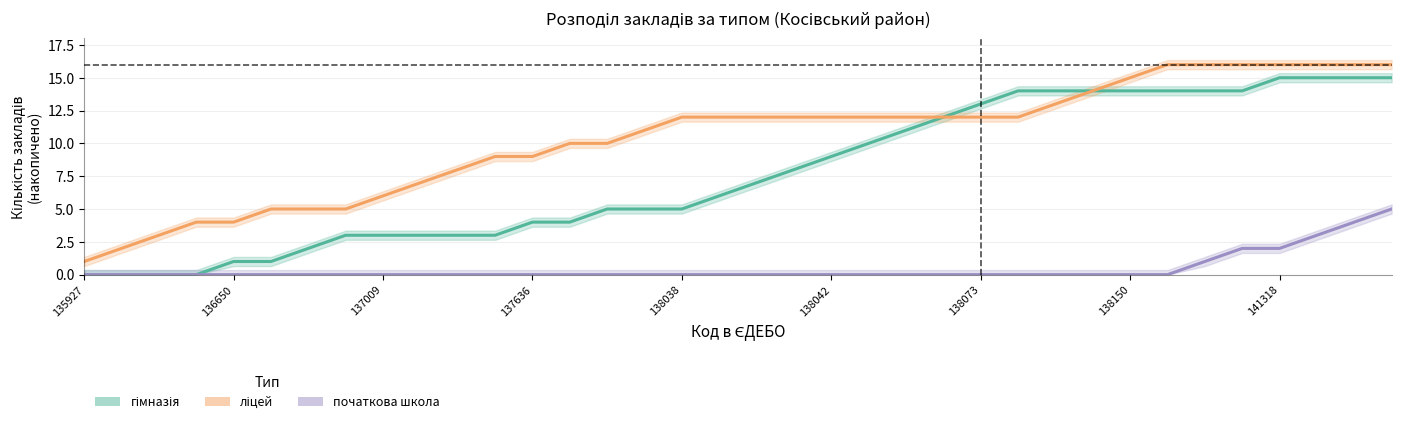

Rank the series by their average value, from highest to lowest.

ліцей, гімназія, початкова школа